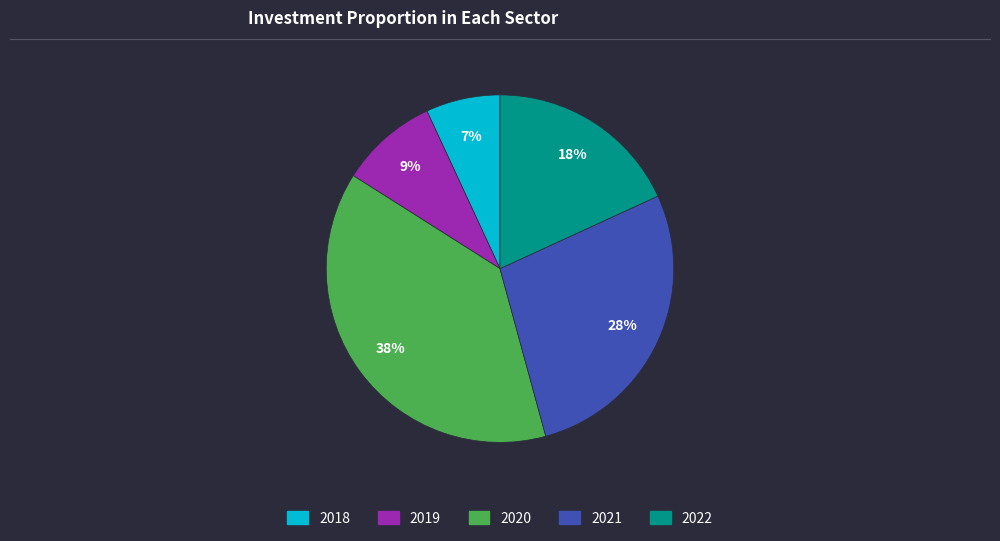

To the nearest percent, what is the average slice percentage?

20%